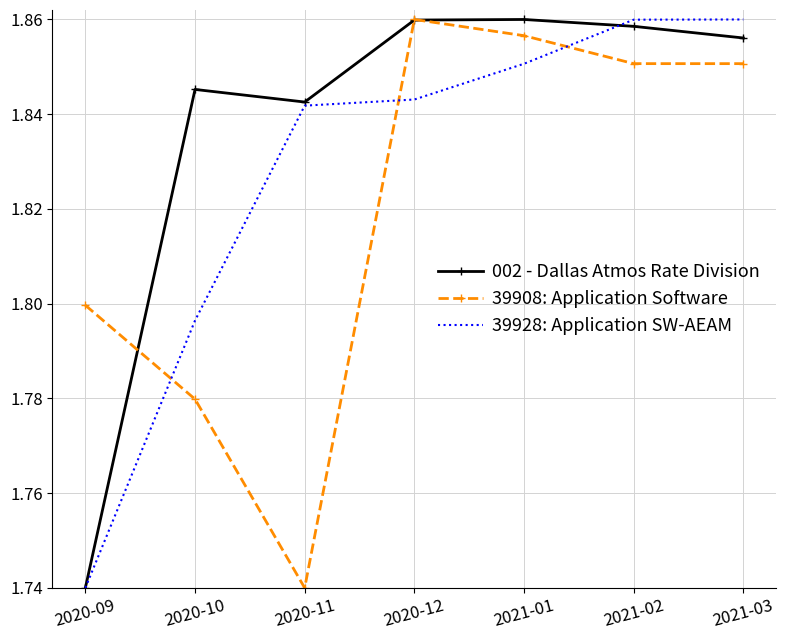

At 2021-02, list the series in order from smallest to largest.

39908: Application Software, 002 - Dallas Atmos Rate Division, 39928: Application SW-AEAM